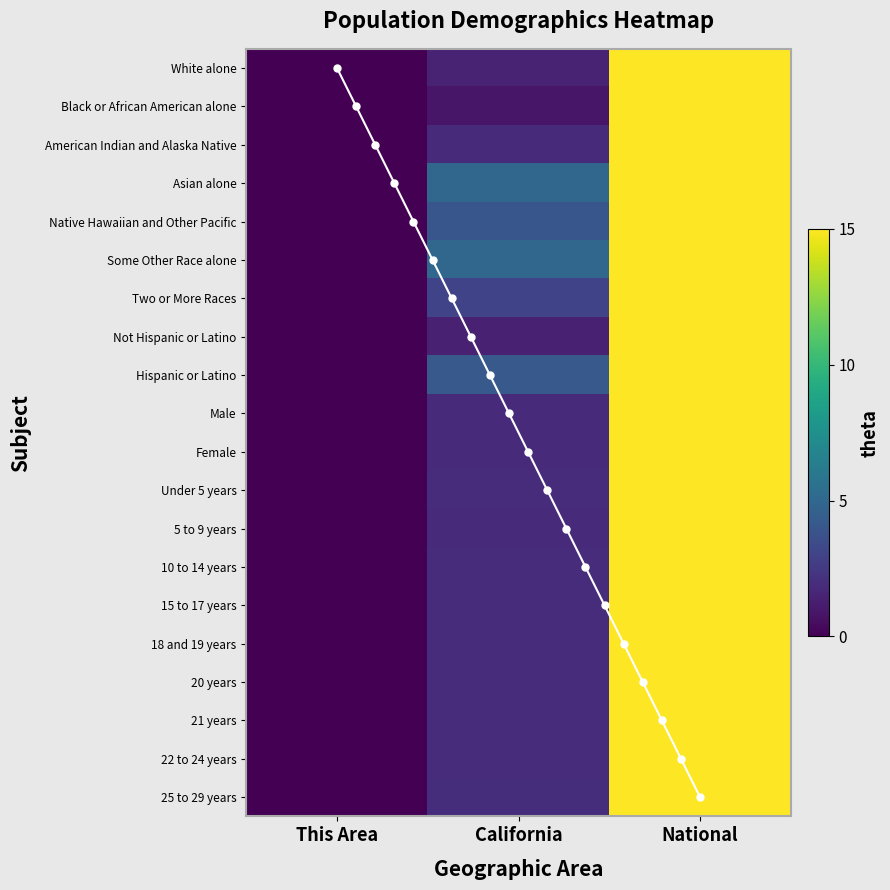

What is the sum of all Some Other Race alone values?

20.0